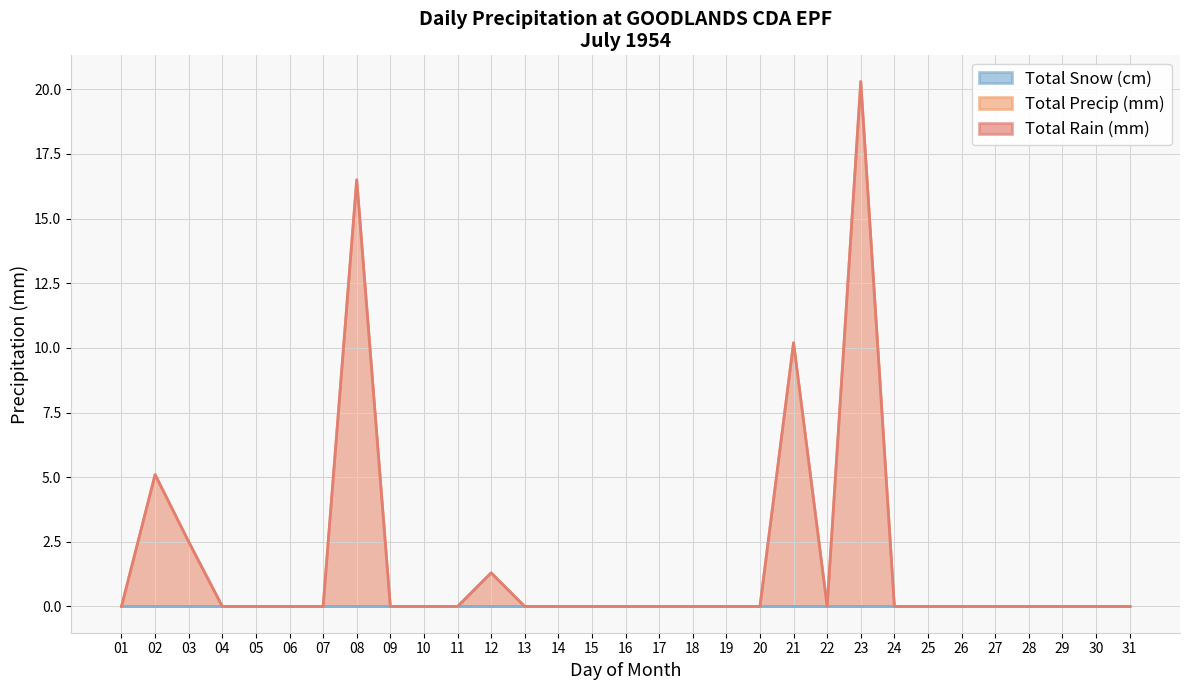

Where is the first local maximum for Total Precip (mm)?

02